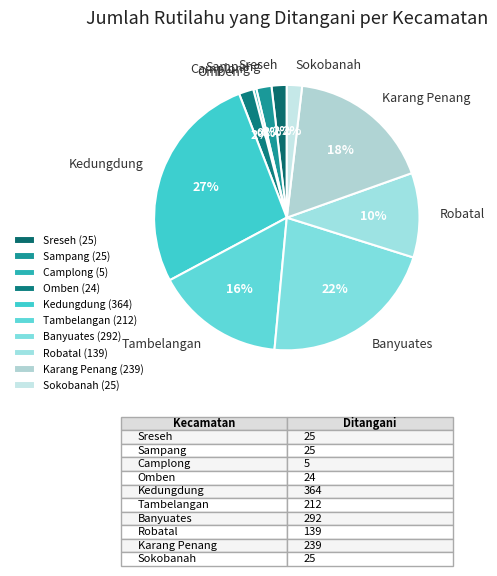

Count the number of slices in the pie.

10